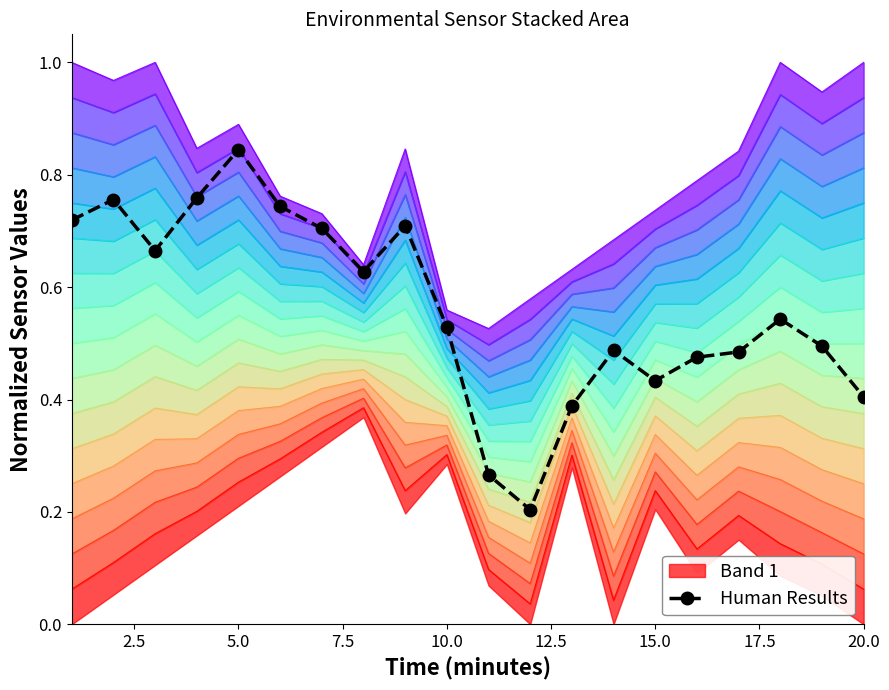

What is the smallest value displayed?

0.2